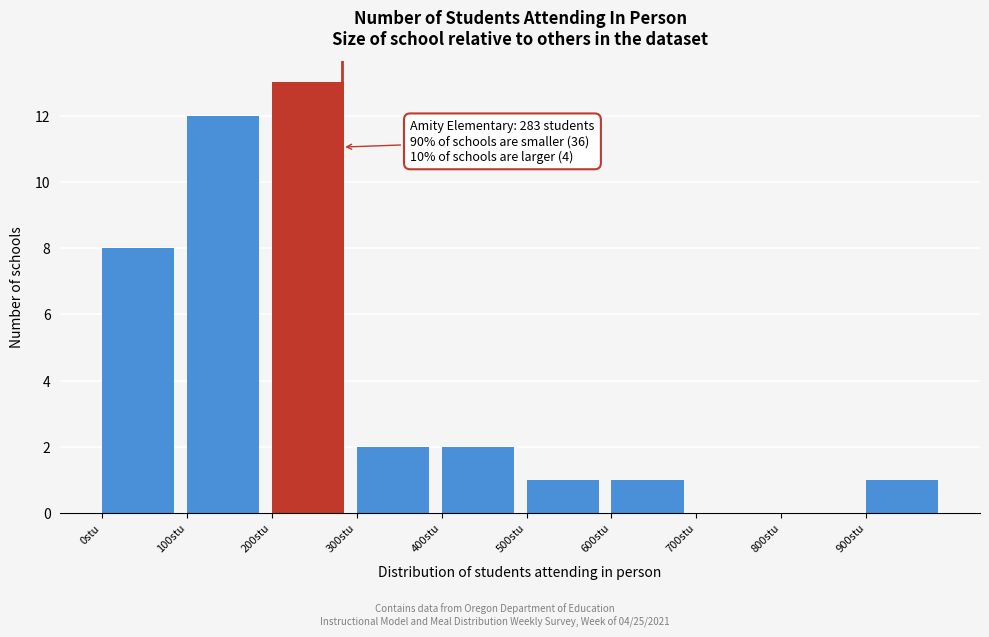

Over which range of the x-axis is the bar tallest?

200 to 300